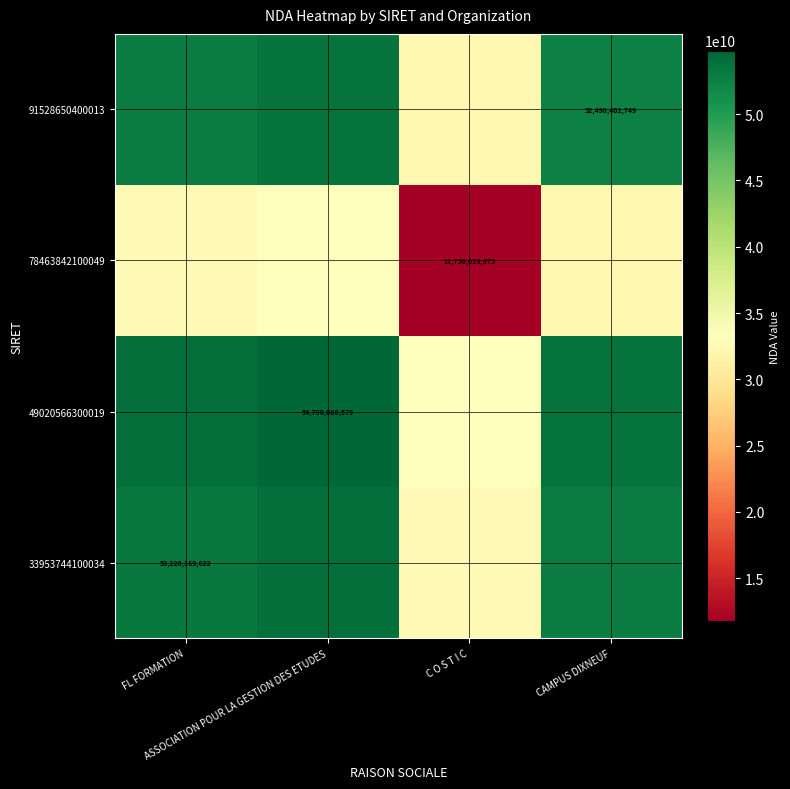

Between FL FORMATION and C O S T I C, which is larger?

FL FORMATION